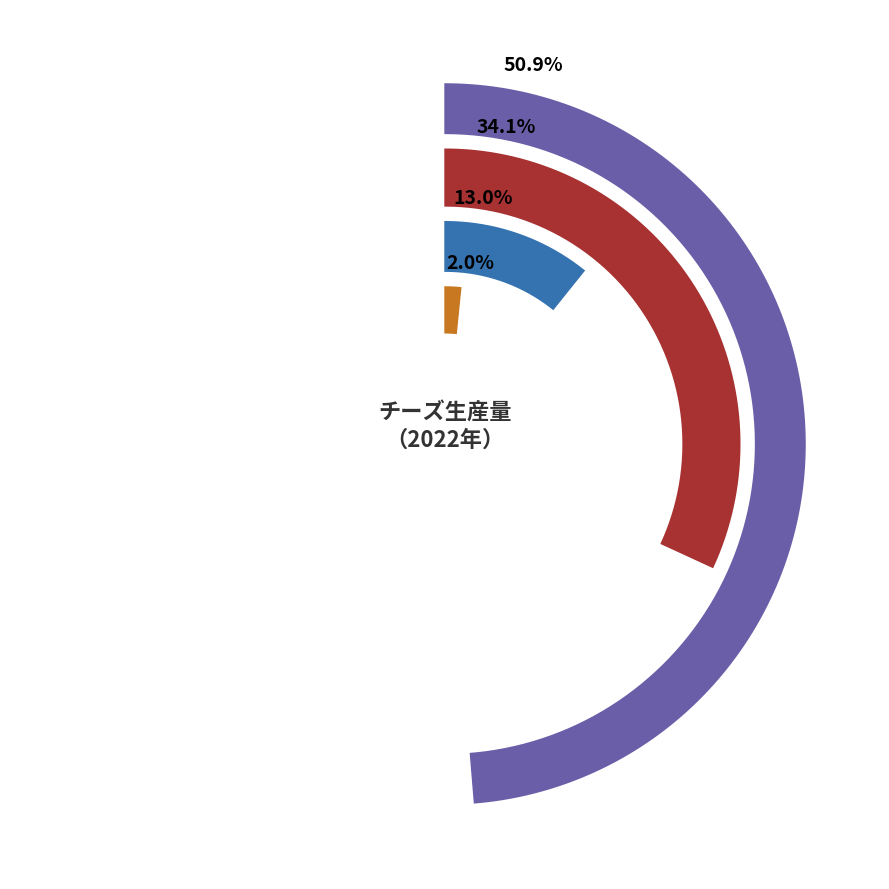

Does 2022 account for over 50% of the chart?

No